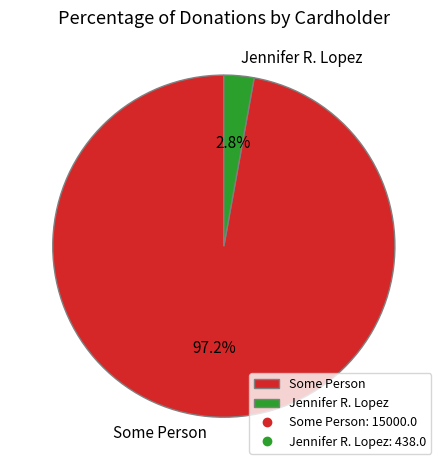

True or false: Jennifer R. Lopez accounts for 3% of the total.

True